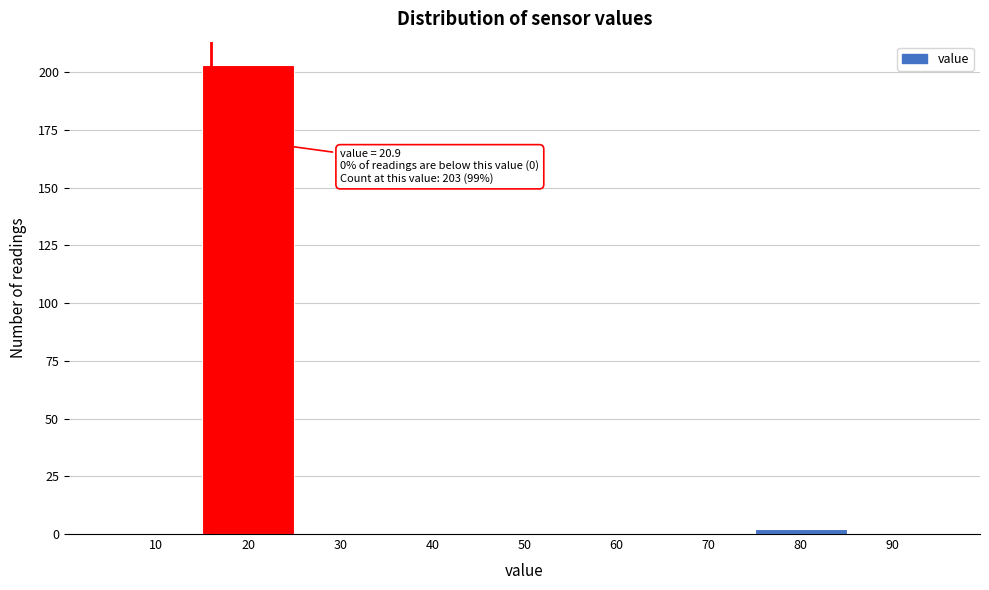

Reading right to left, list all the values displayed in this chart.

90=0	80=2	70=0	60=0	50=0	40=0	30=0	20=203	10=0